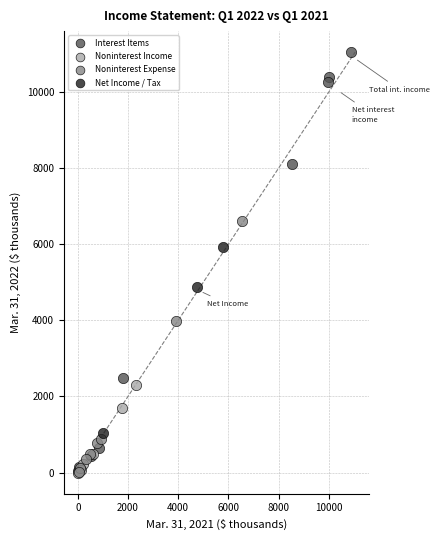

What are all the series names shown in the legend?

Interest Items, Noninterest Income, Noninterest Expense, Net Income / Tax